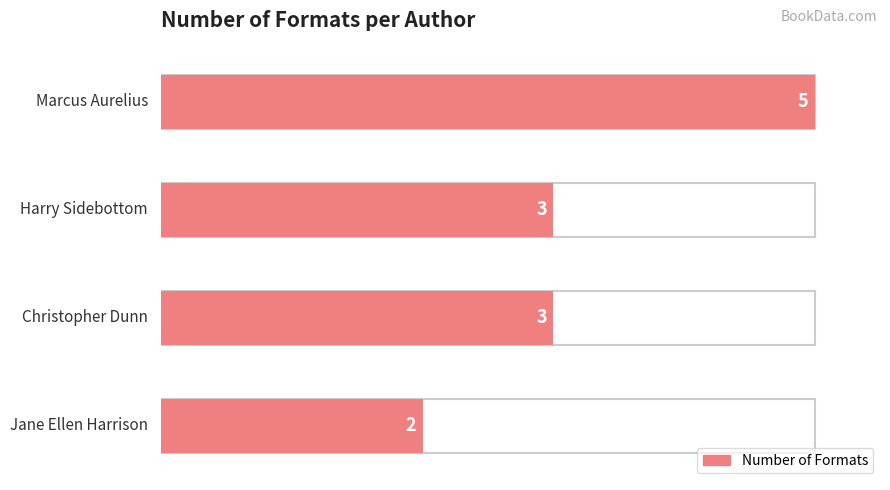

Reading right to left, extract all data points from this chart.

Marcus Aurelius=5	Harry Sidebottom=3	Christopher Dunn=3	Jane Ellen Harrison=2